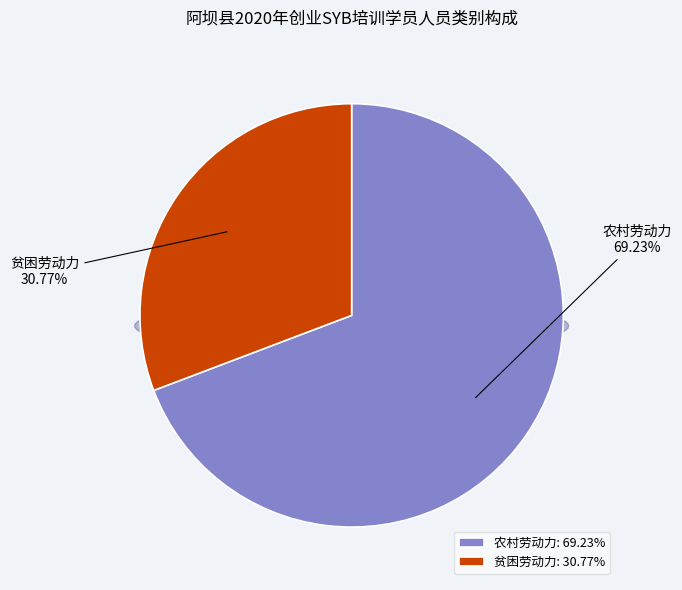

What percentage is NOT represented by 农村劳动力?

30.8%